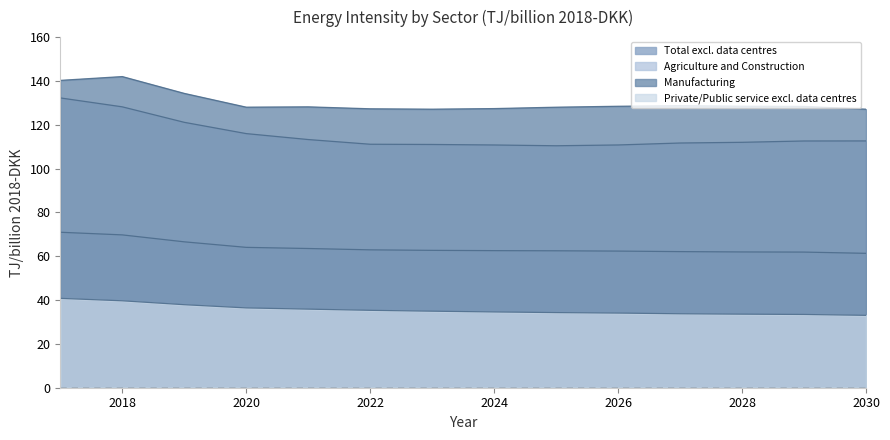

Reading right to left, transcribe all the data shown in this chart.

Total excl. data centres: 61.3	61.9	62.0	62.1	62.4	62.5	62.6	62.7	62.9	63.5	64.1	66.6	69.7	70.9
Agriculture and Construction: 112.6	112.6	112.0	111.7	110.8	110.4	110.8	111.0	111.1	113.3	116.0	121.1	128.2	132.3
Manufacturing: 127.1	128.4	128.5	128.7	128.4	128.0	127.4	127.1	127.3	128.2	128.0	134.3	142.0	140.3
Private/Public service excl. data centres: 33.0	33.4	33.6	33.7	34.1	34.3	34.6	34.9	35.3	35.9	36.4	37.9	39.7	40.8